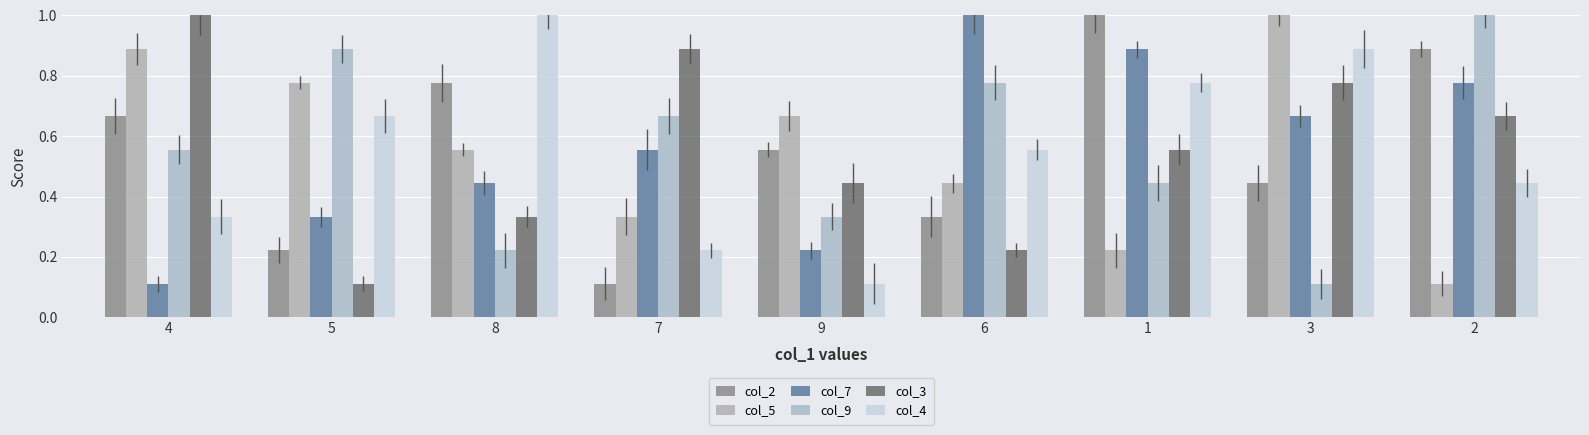

Is it true that col_4 equals 0.1 at 7?

False